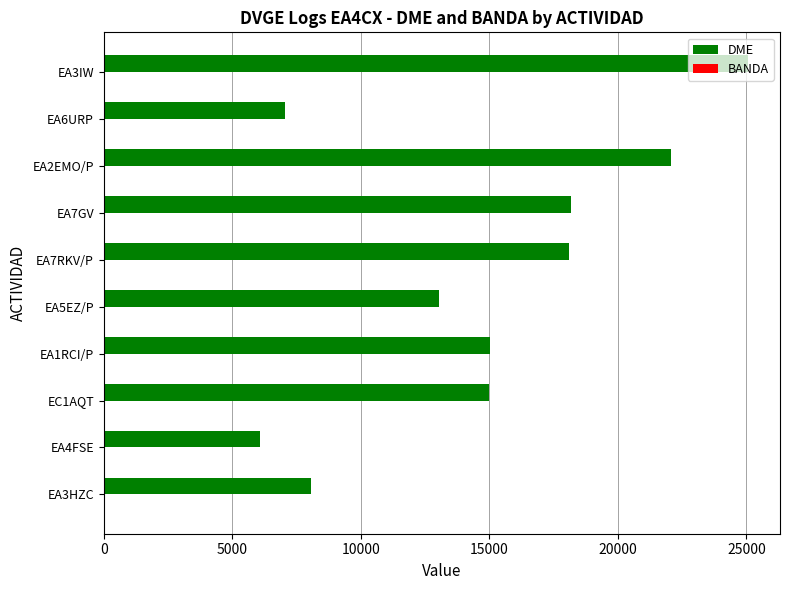

Between EA7GV and EA6URP, which series saw the biggest shift?

DME